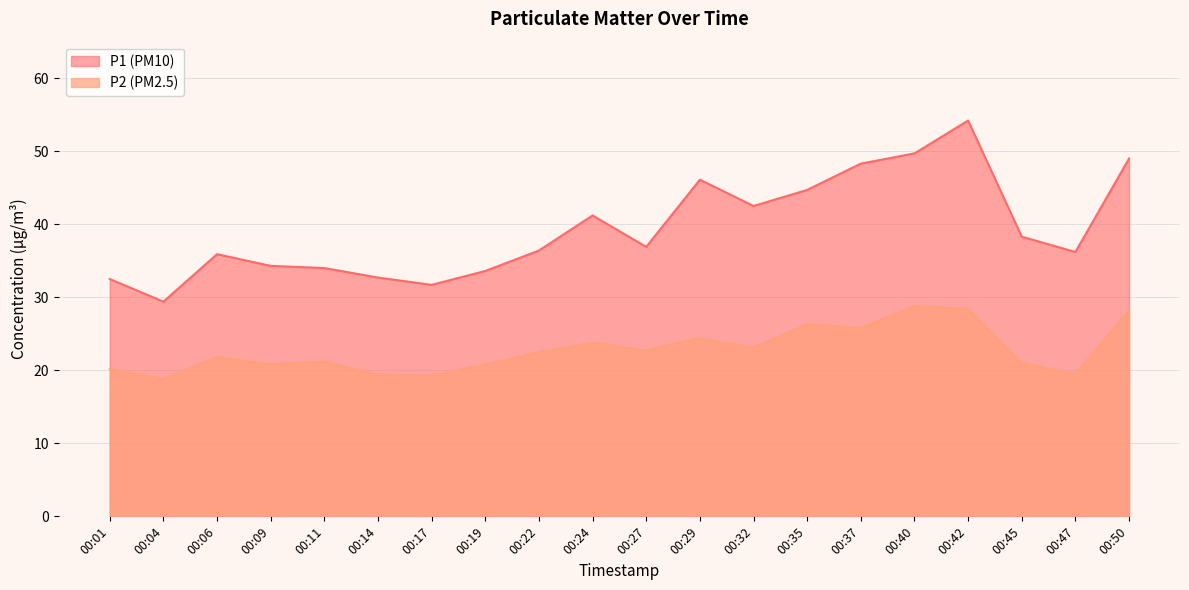

True or false: P2 and P1 intersect in this chart.

False